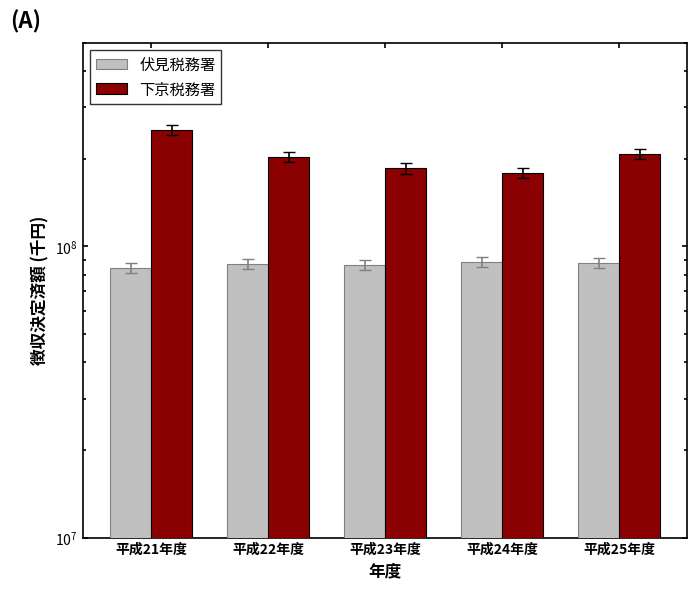

List the series in order of their overall mean, highest first.

下京税務署, 伏見税務署